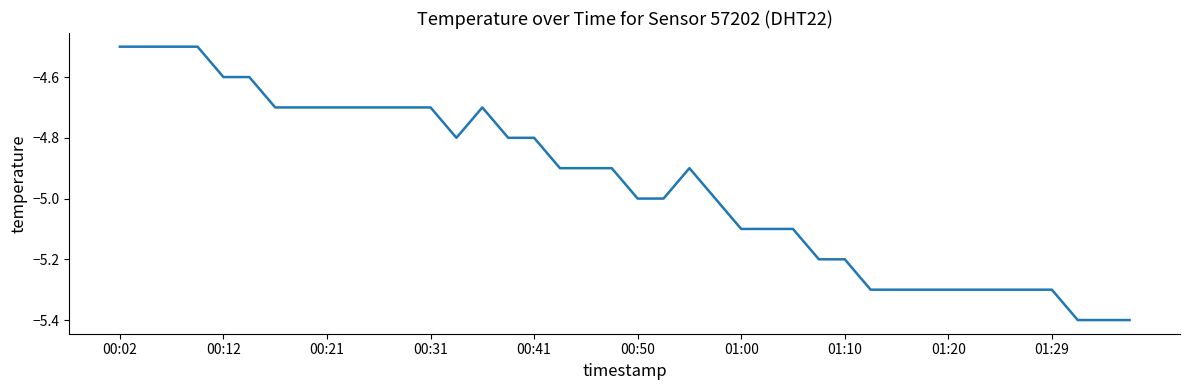

What is the smallest value displayed?

-5.4